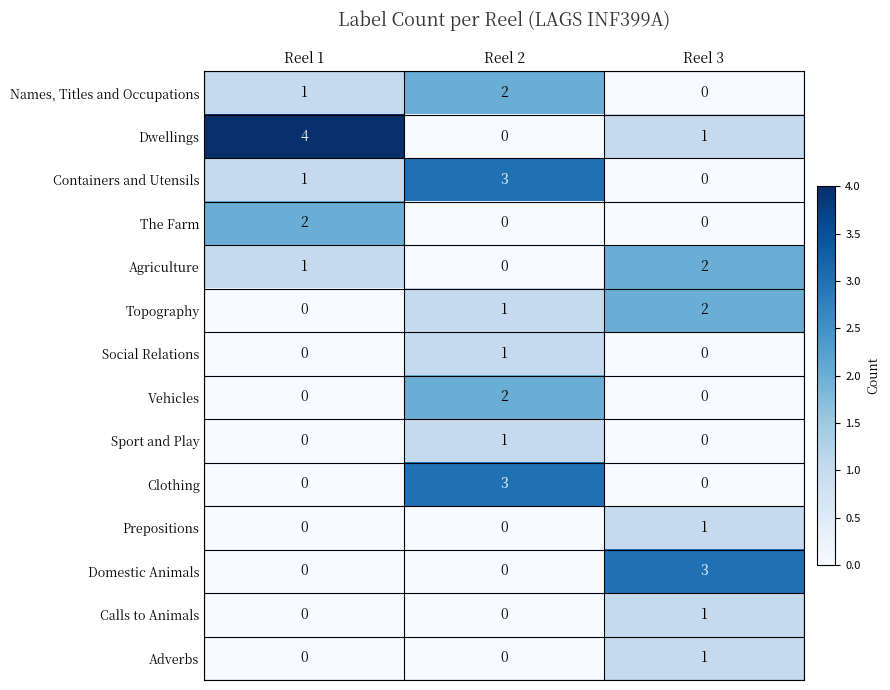

What is the difference between the highest and lowest values at Reel 3?

3